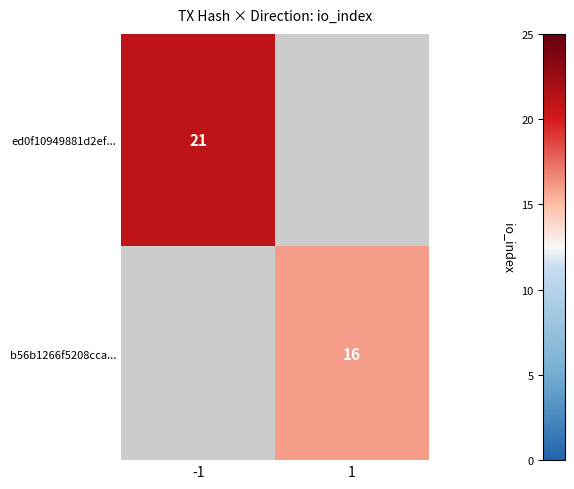

At how many categories does at least one series exceed 18?

1